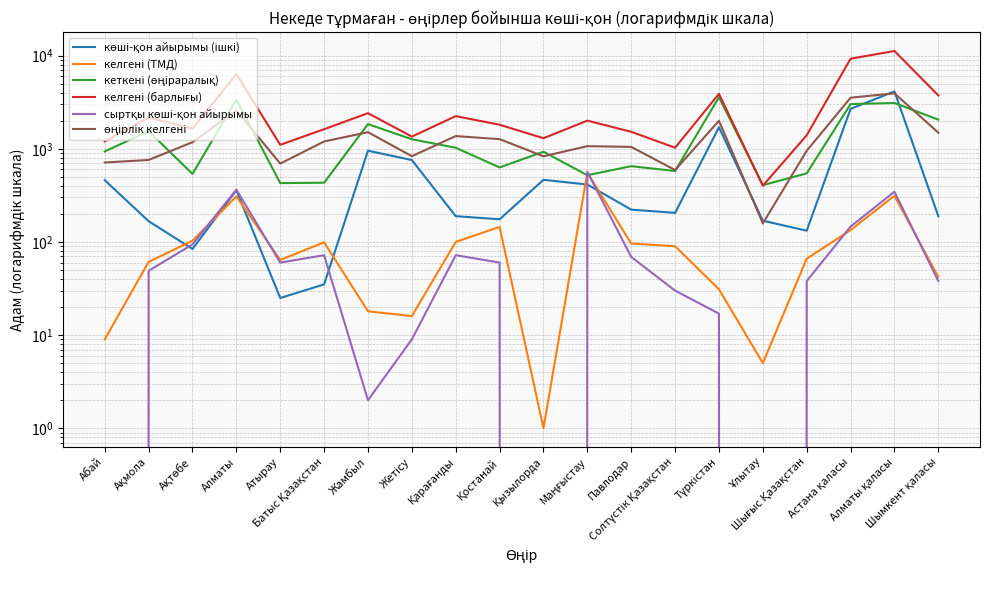

What is the difference between the maximum and minimum values in the келгені (ТМД) series?

553